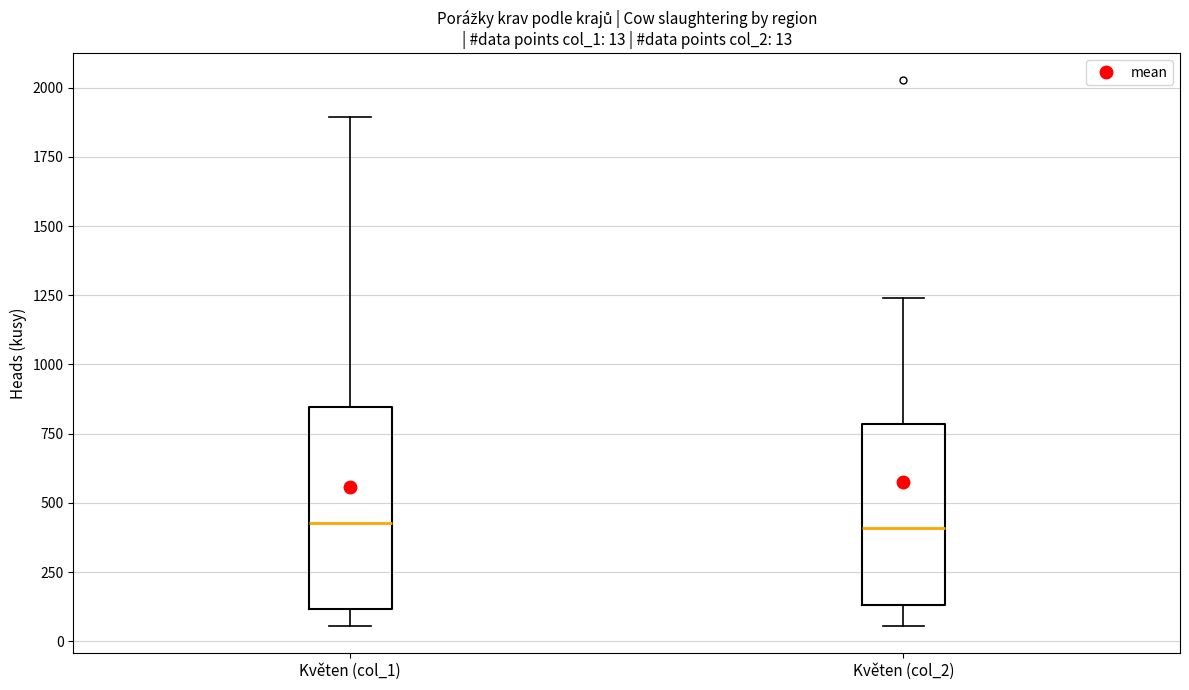

Comparing the boxes themselves (not the whiskers), which one is the tallest?

Květen (col_1)